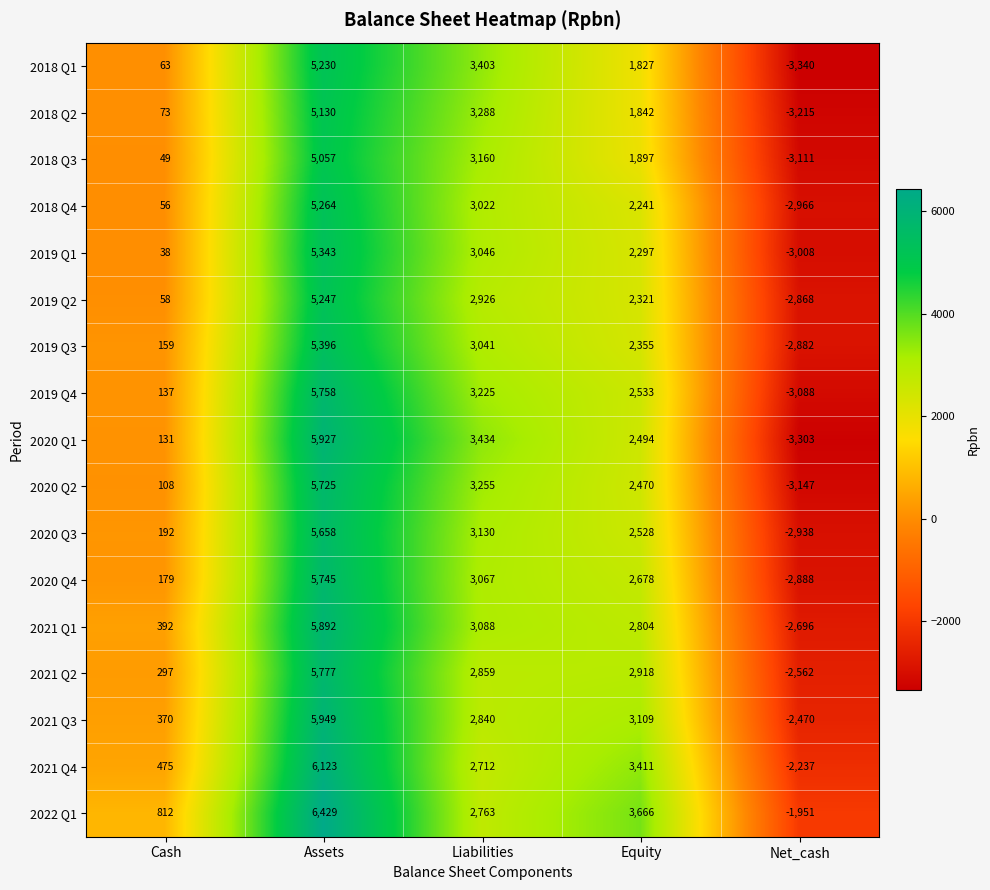

What is the greatest value displayed?

6429